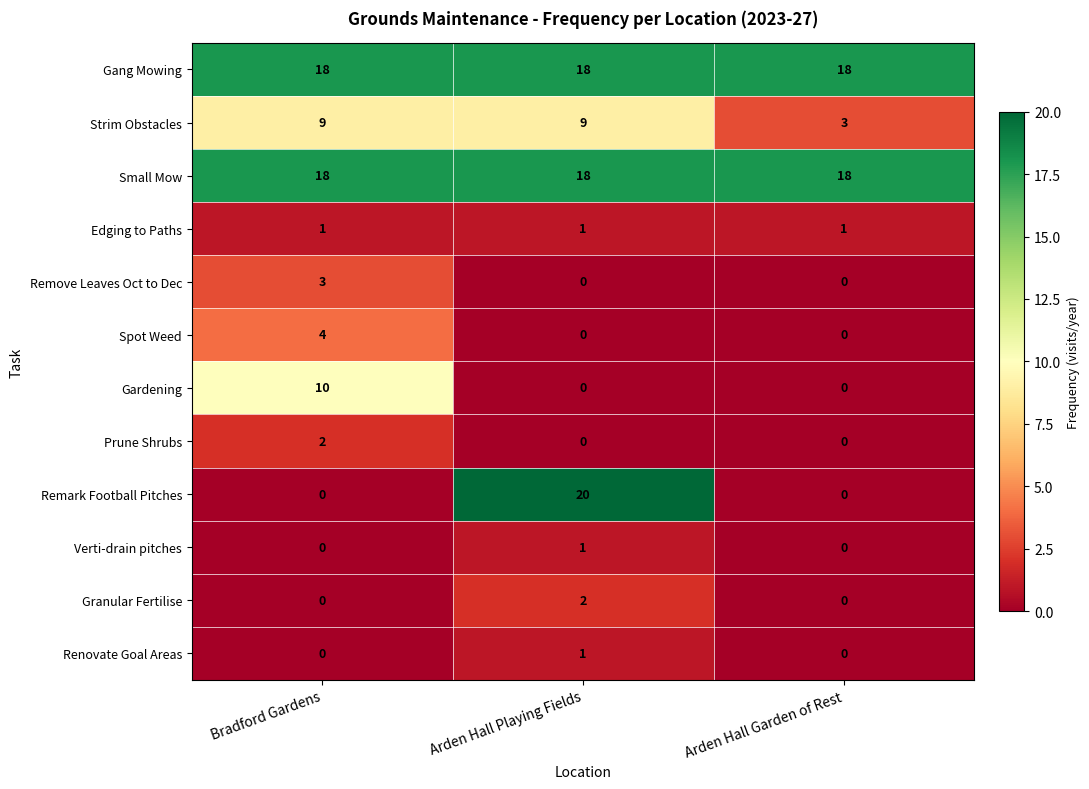

Is the value of Verti-drain pitches at Arden Hall Playing Fields greater than the value of Remove Leaves Oct to Dec at Bradford Gardens?

No